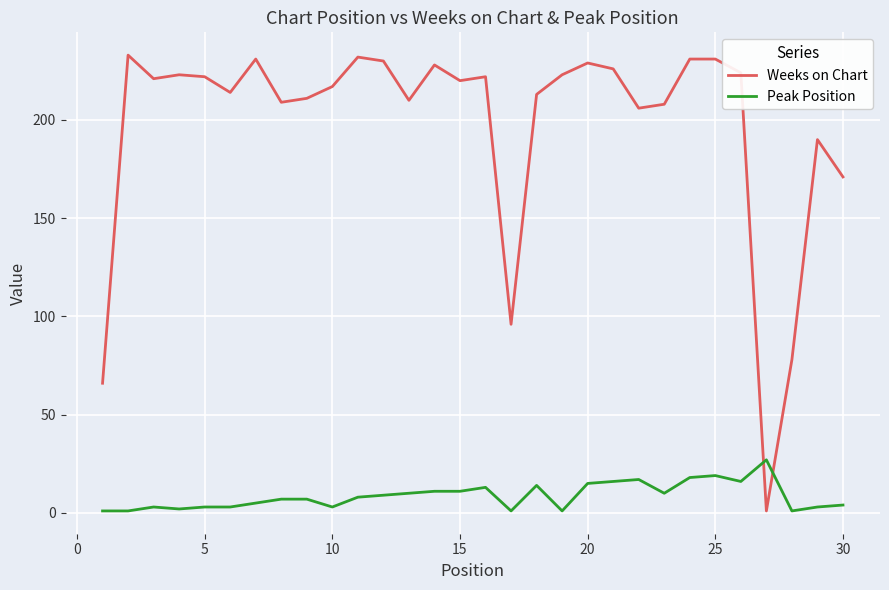

How many intersections are there between Weeks on Chart and Peak Position?

2